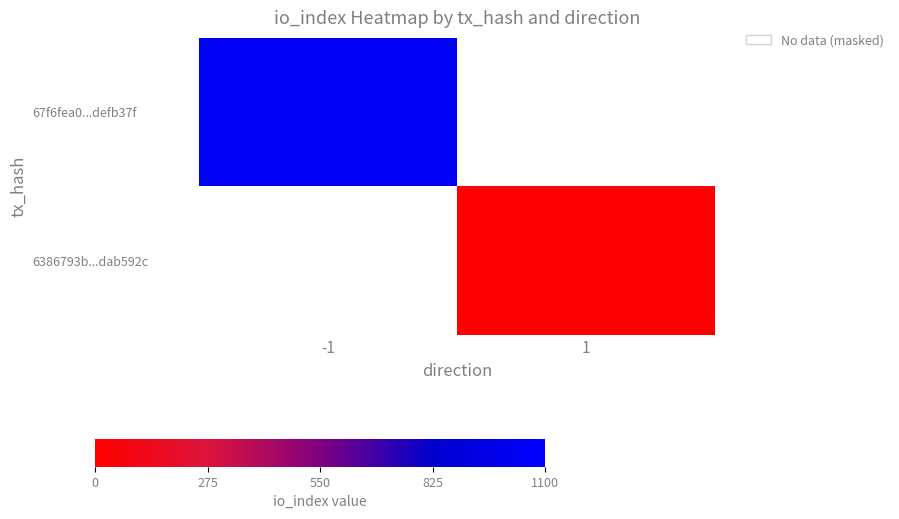

List the series in order of their overall mean, lowest first.

6386793b...dab592c, 67f6fea0...defb37f